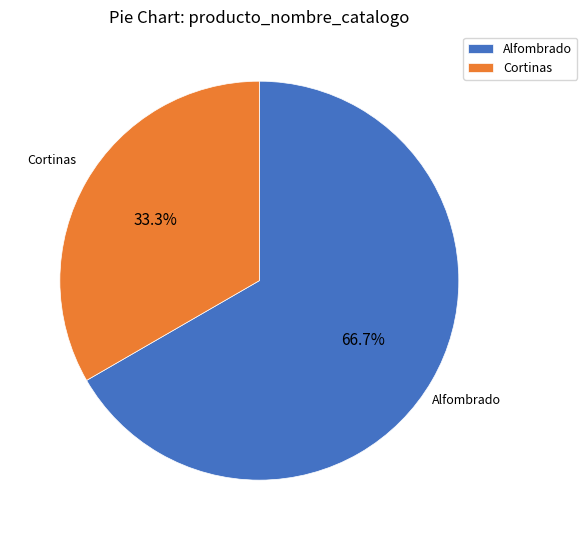

To the nearest percent, what is the difference between the Cortinas and Alfombrado slice percentages?

33%